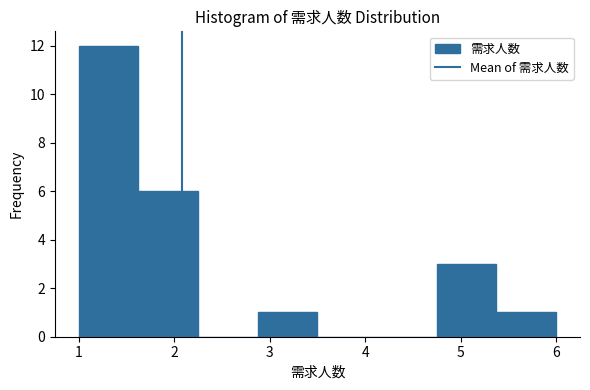

Reading left to right, list every bar in this chart as the range it spans on the x-axis followed by its height. Neither the bar edges nor the heights are printed on the chart, so give them approximately, as read against the axes.

1.0 to 1.6: 12
1.6 to 2.3: 6
2.3 to 2.9: 0
2.9 to 3.5: 1
3.5 to 4.1: 0
4.1 to 4.8: 0
4.8 to 5.4: 3
5.4 to 6.0: 1